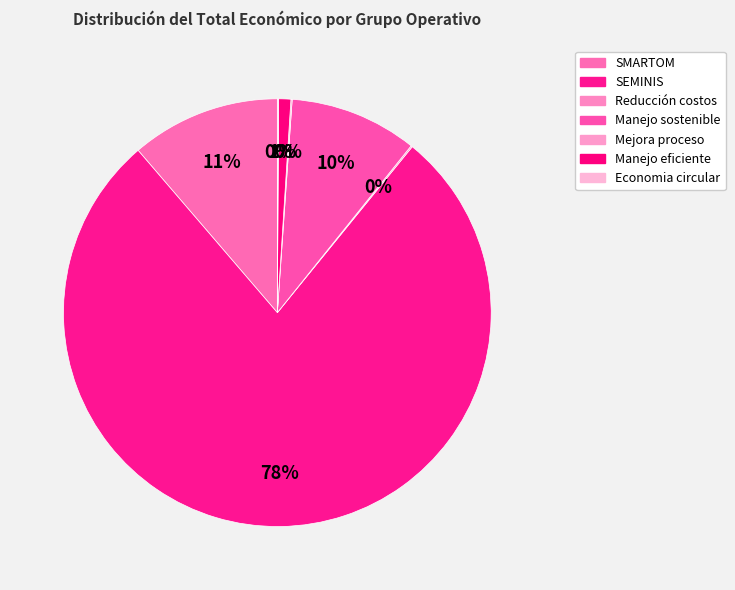

What is the largest slice in the pie chart?

SEMINIS